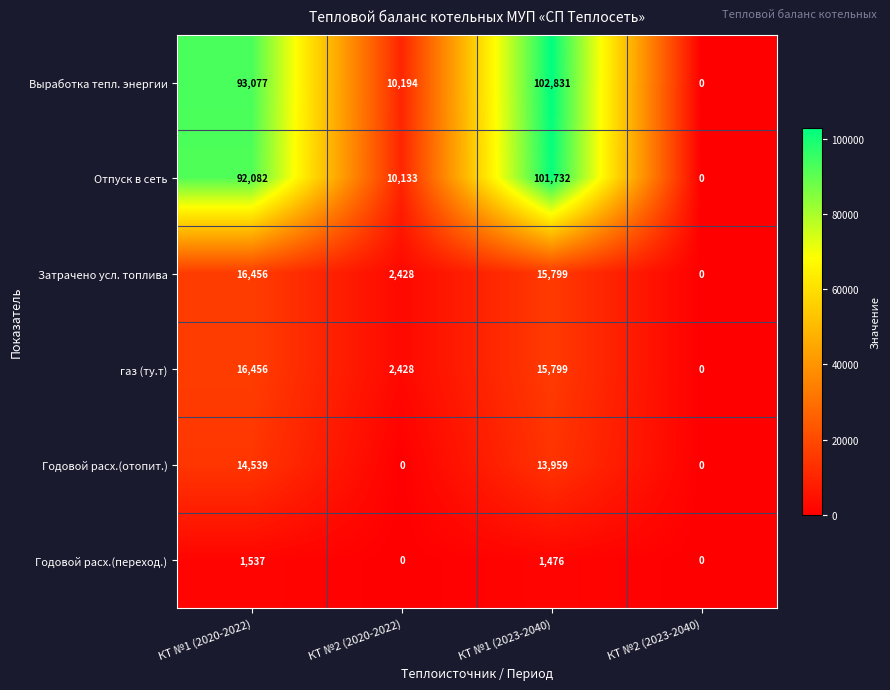

Is it true that газ (ту.т) equals 16456 at КТ №1 (2020-2022)?

True